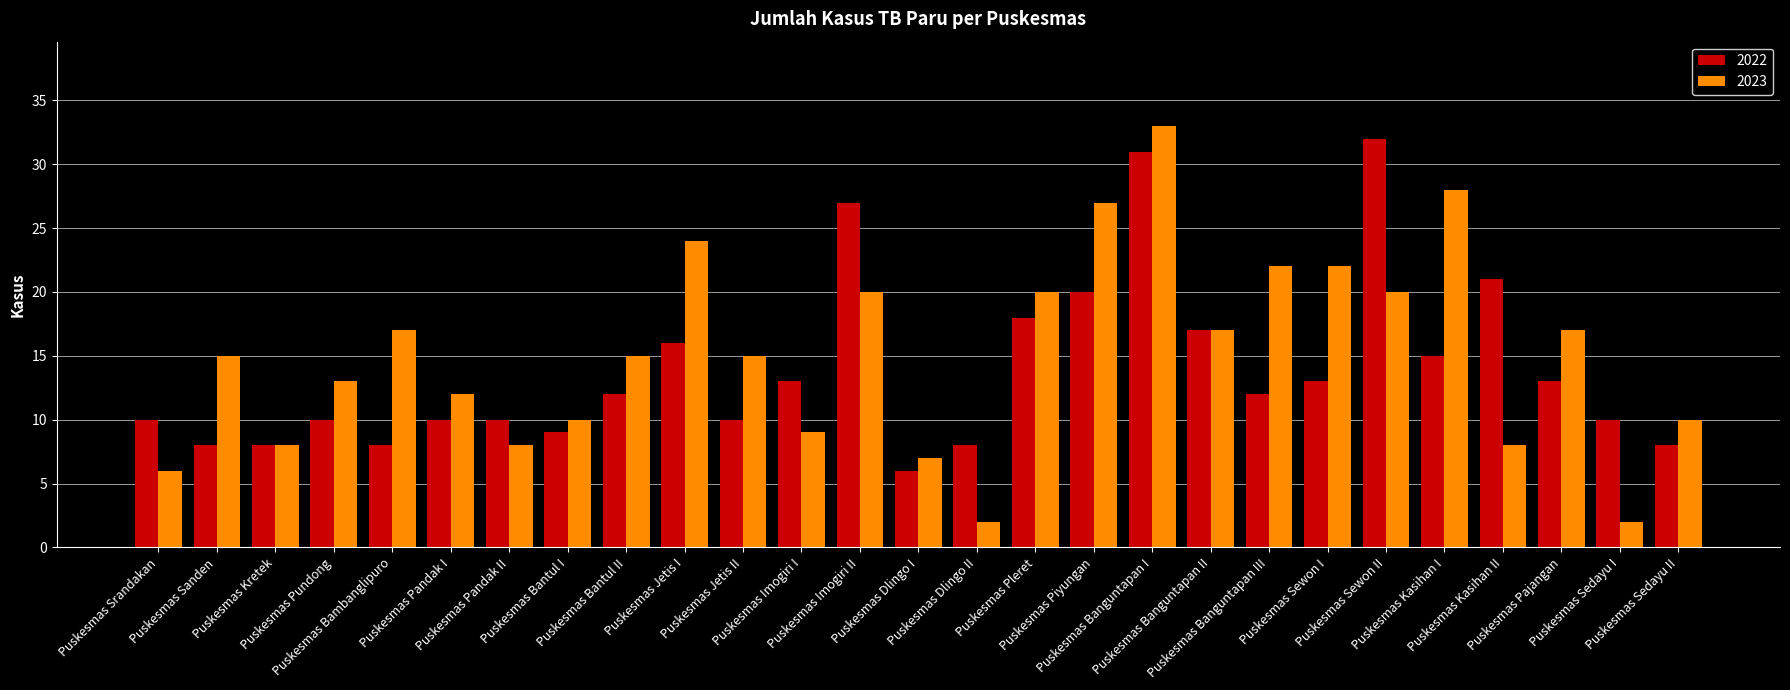

What is the total value across all series at Puskesmas Pajangan?

30